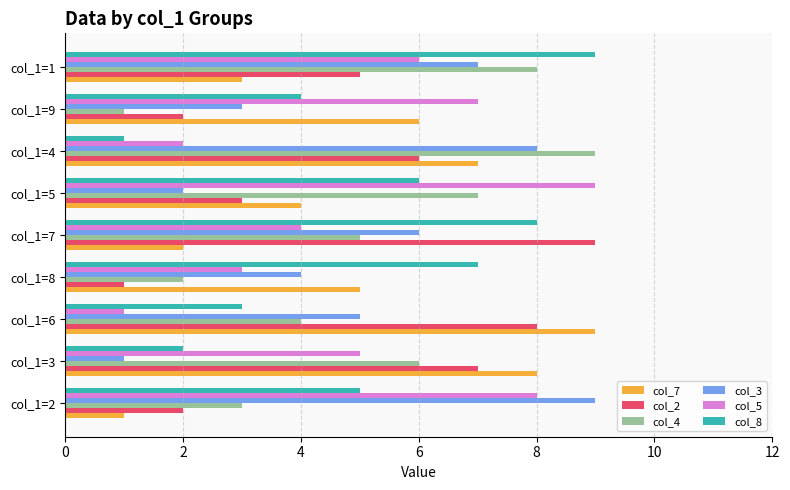

Rank the categories by col_8 value from lowest to highest.

col_1=4, col_1=3, col_1=6, col_1=9, col_1=2, col_1=5, col_1=8, col_1=7, col_1=1